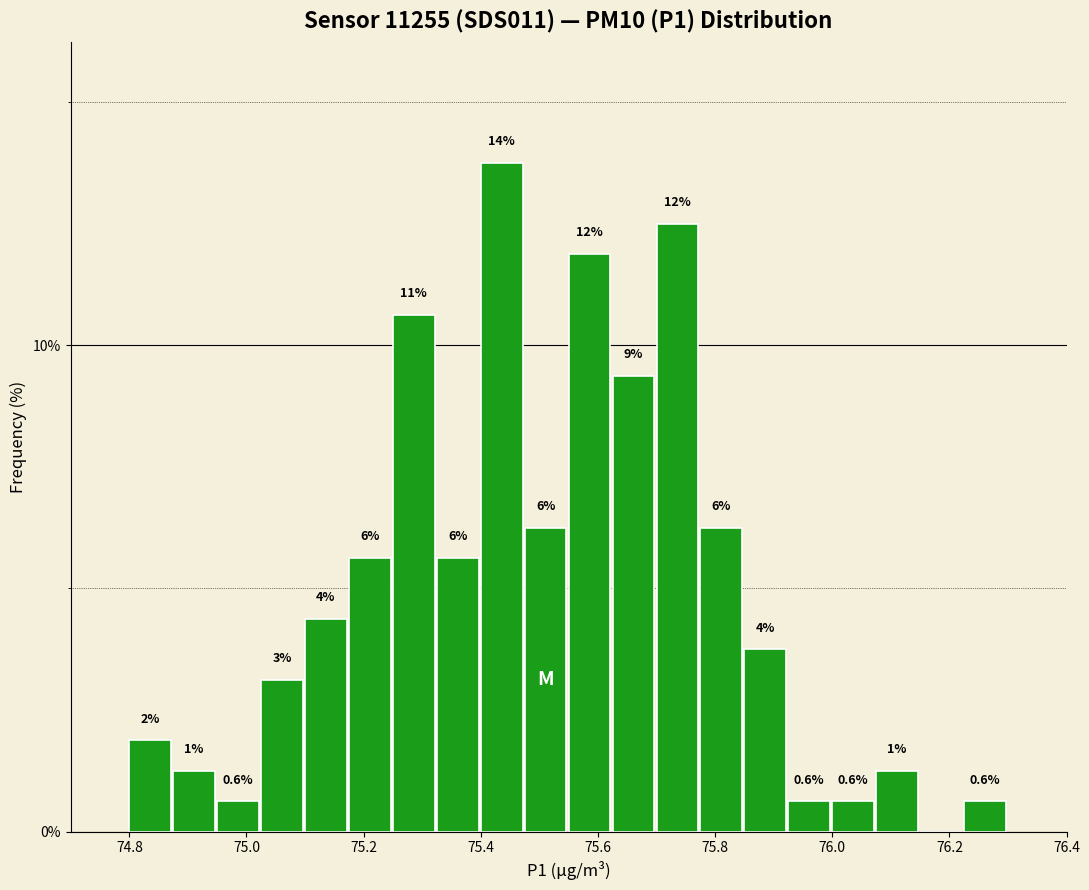

Around what value on the x-axis is the tallest bar? Give the approximate position of its centre, as read against the axis.

75.44